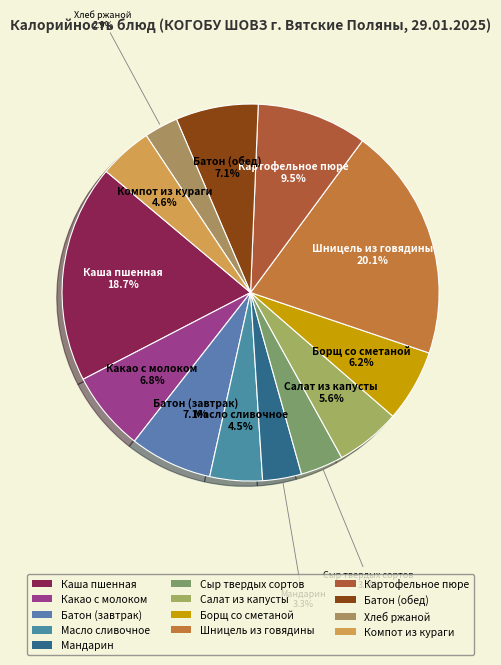

Which slice is the smallest?

Хлеб ржаной